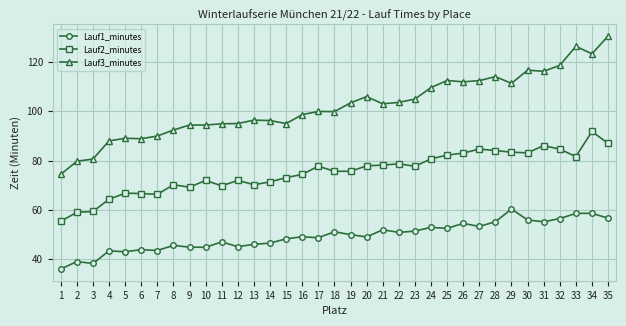

How many lines are shown in the chart?

3